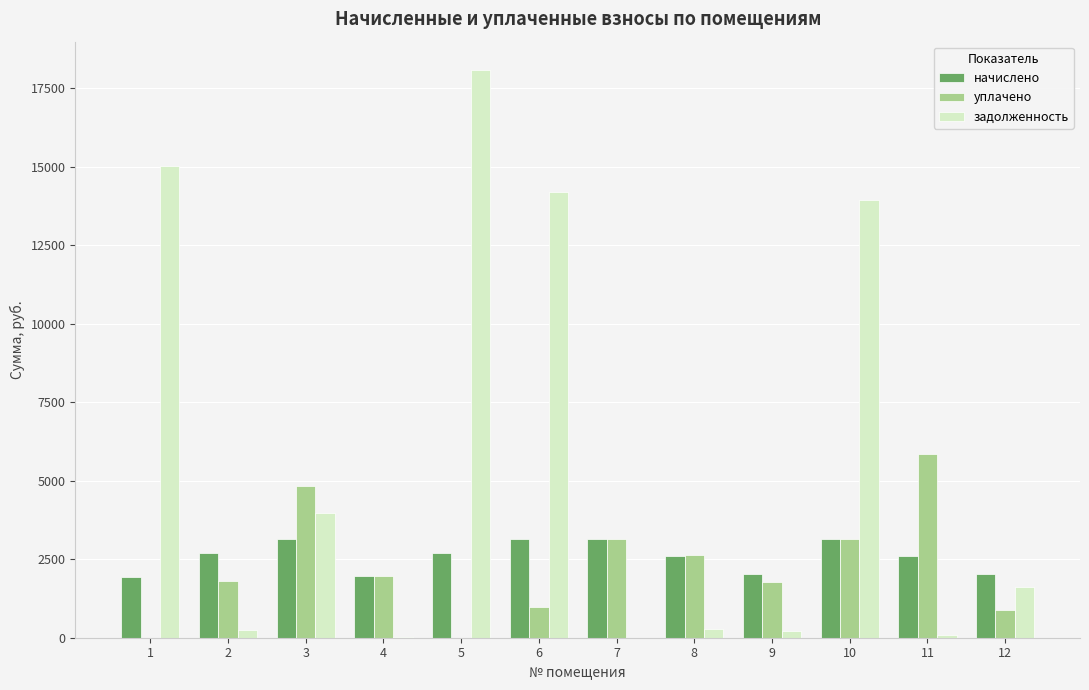

Which series changed the most between 3 and 8?

задолженность